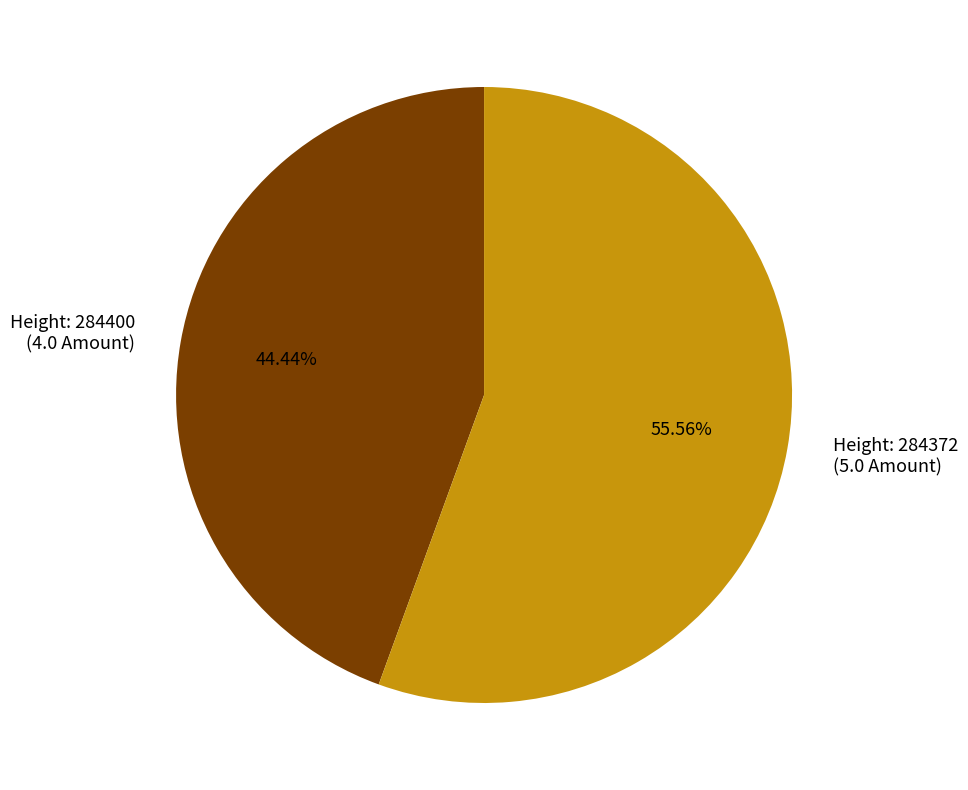

Does any single category account for the majority?

Yes